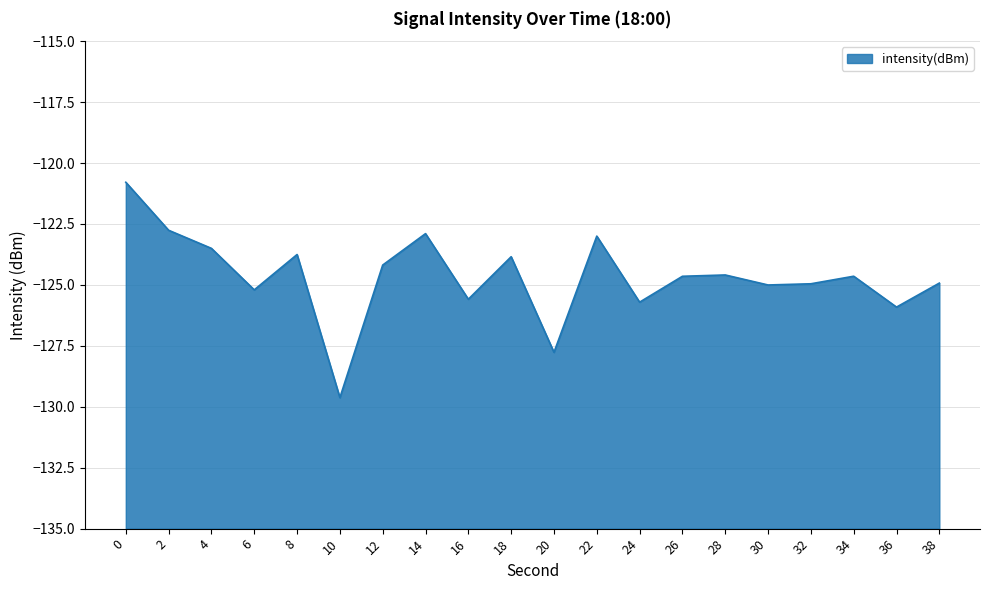

How many lines are shown in the chart?

1